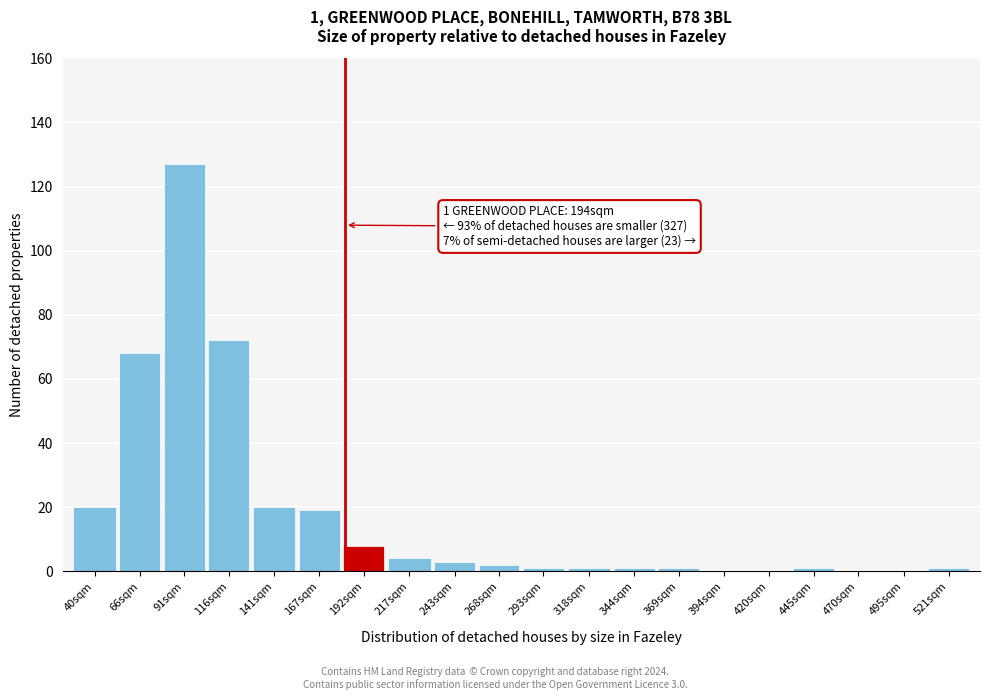

Reading left to right, list all the values displayed in this chart.

40sqm=20	66sqm=68	91sqm=127	116sqm=72	141sqm=20	167sqm=19	192sqm=8	217sqm=4	243sqm=3	268sqm=2	293sqm=1	318sqm=1	344sqm=1	369sqm=1	394sqm=0	420sqm=0	445sqm=1	470sqm=0	495sqm=0	521sqm=1